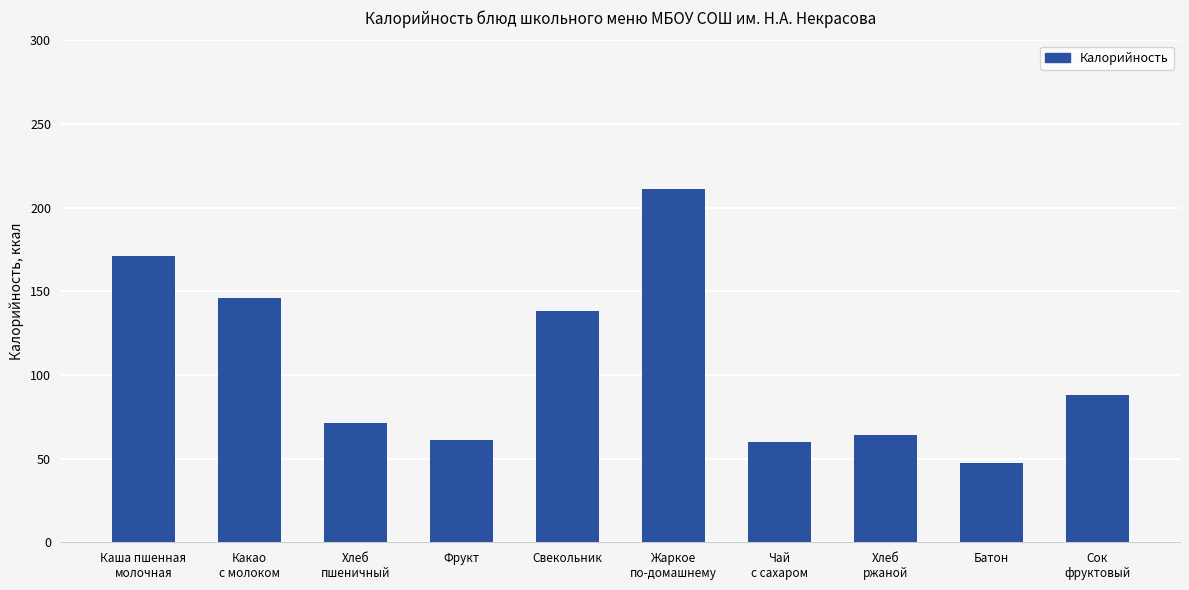

What is the average value?

105.8